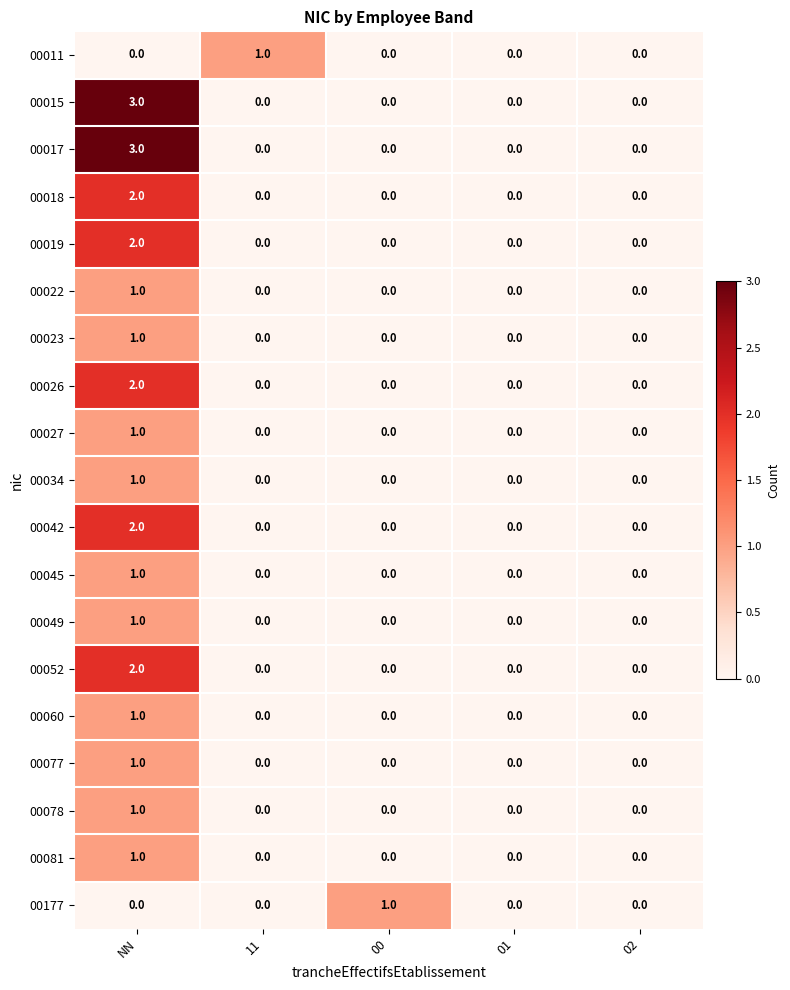

The 00017 series shows 1 at 02. True or false?

False